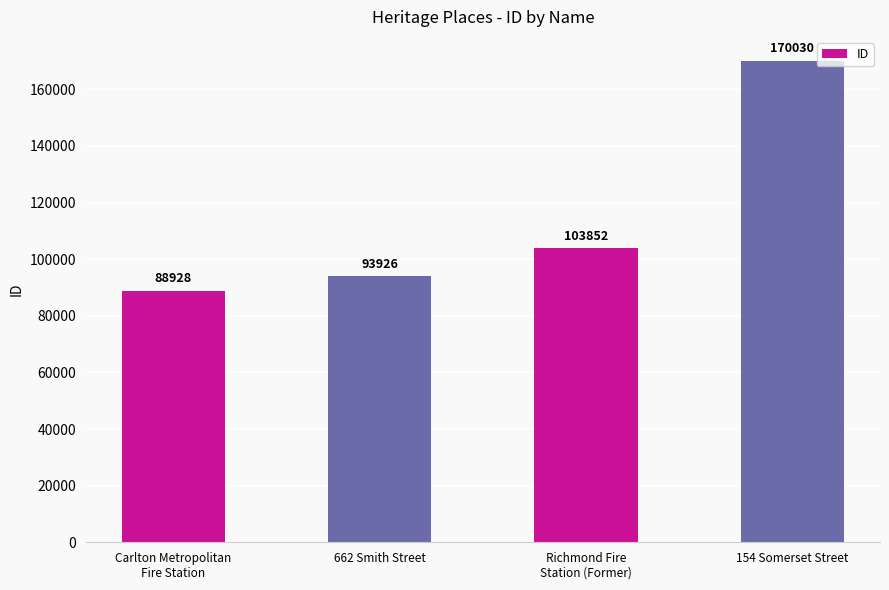

What position from the left is 662 Smith Street?

2